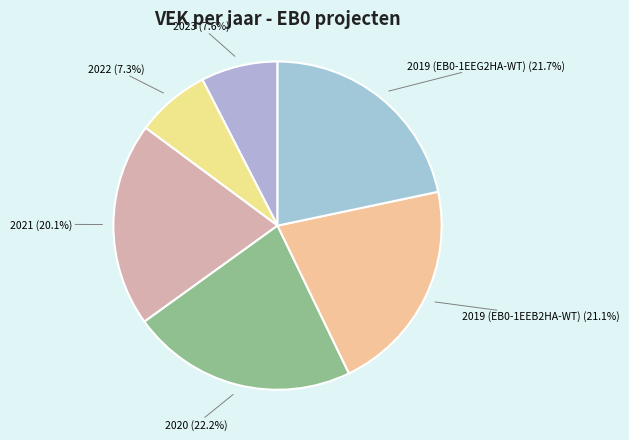

To the nearest percent, what is the difference between the largest and smallest slice percentages?

15%